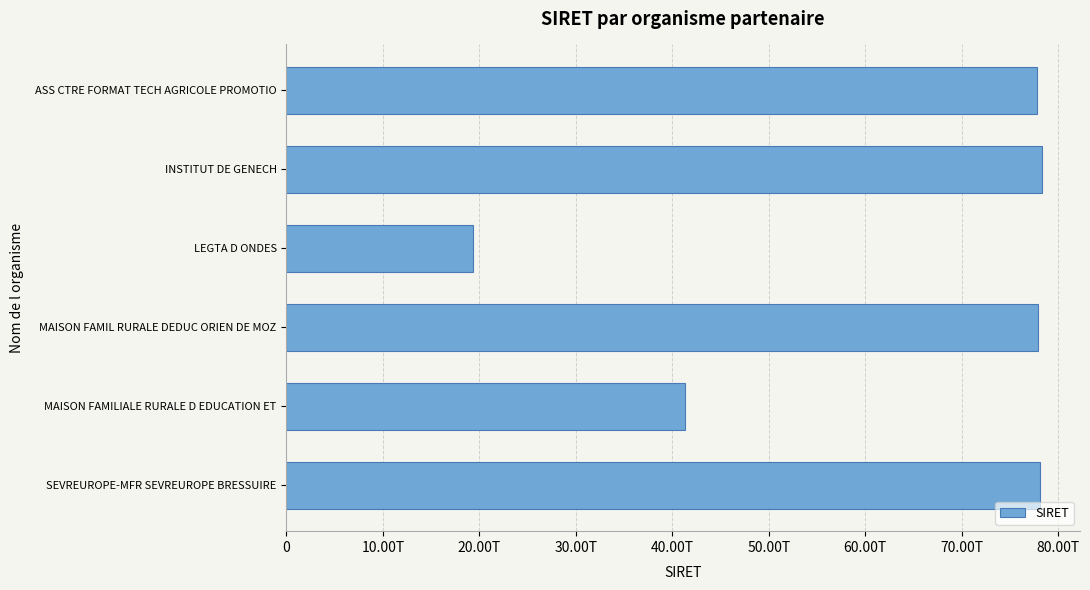

Are the bars grouped side by side (vs. stacked)?

No